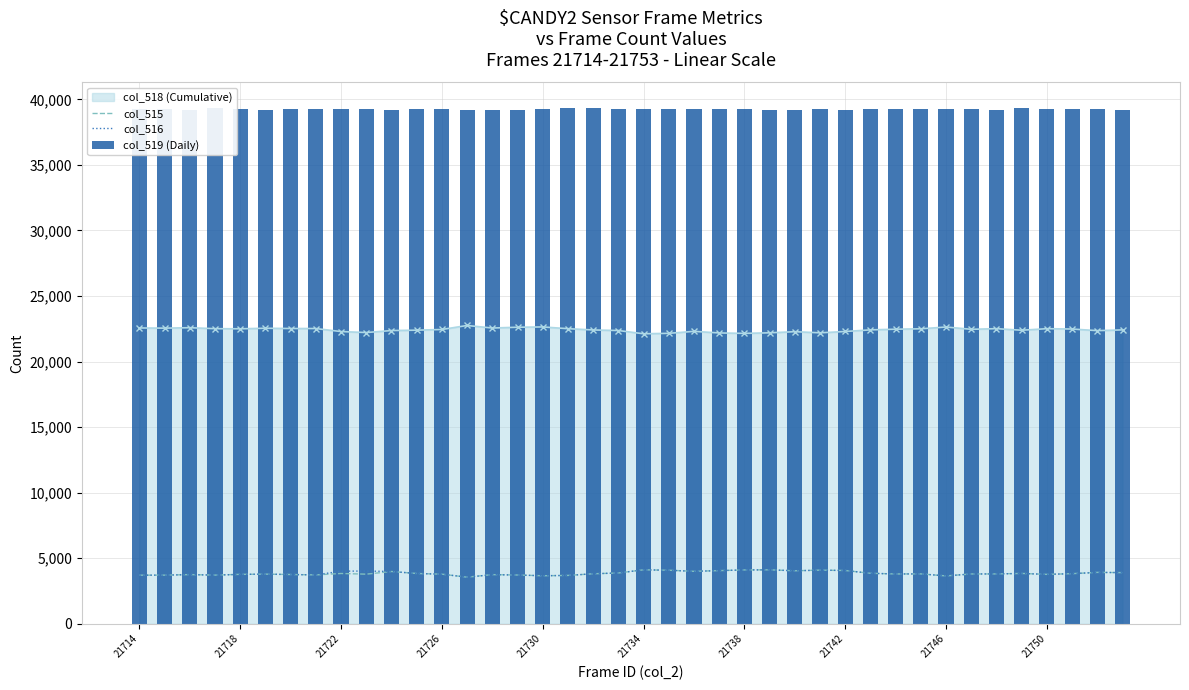

What is the value of the col_515 bar at the 6th from the left?

3789